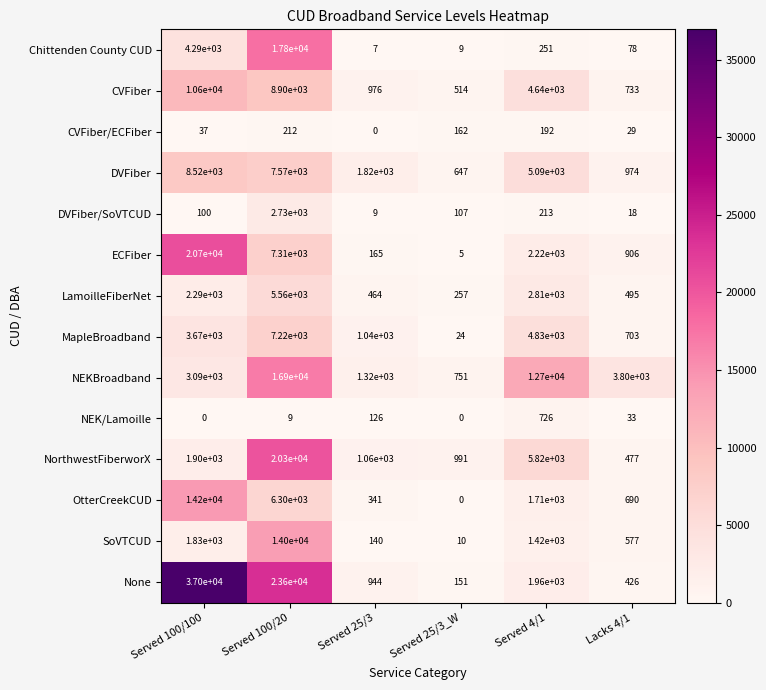

What is the approximate value of DVFiber at Served 100/100, to the nearest 100?

8500